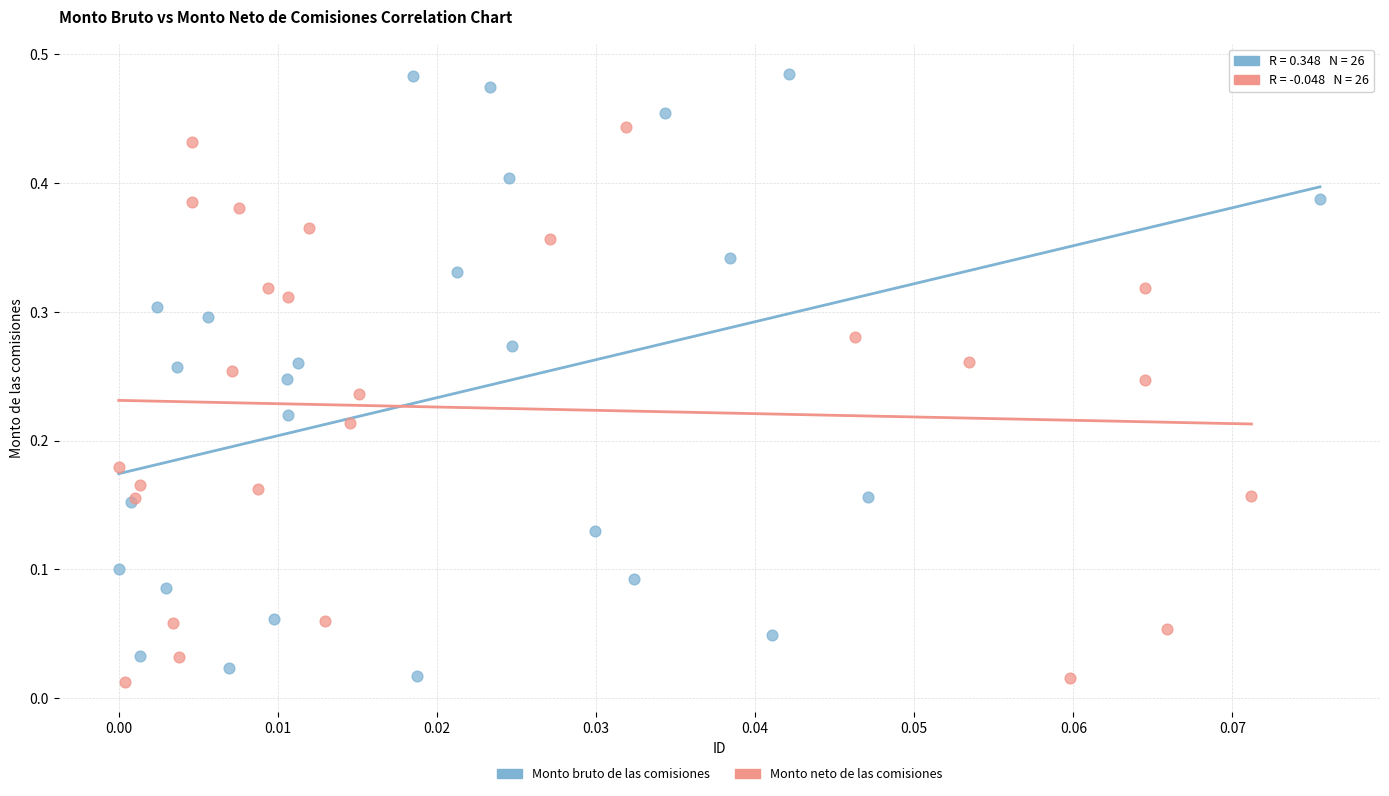

What are all the series names shown in the legend?

Monto bruto de las comisiones, Monto neto de las comisiones